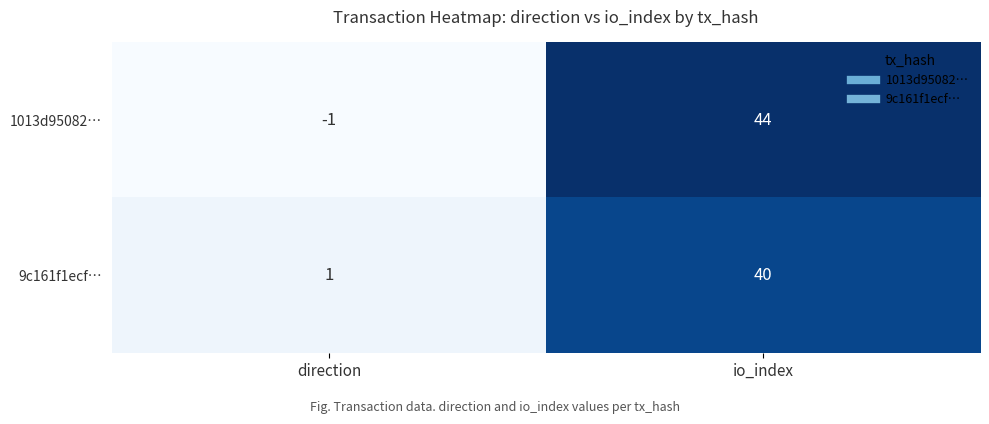

What is the difference between the highest and lowest values at direction?

2